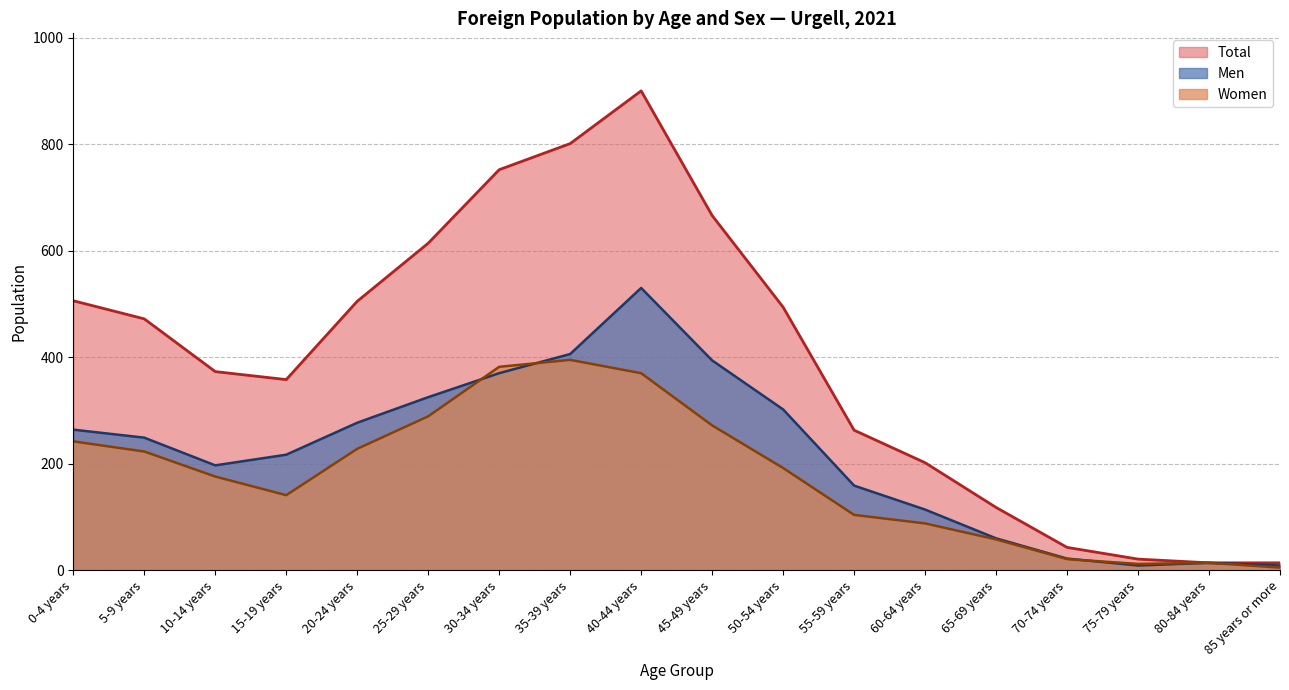

What is the spread (max minus min) of values at 40-44 years?

530